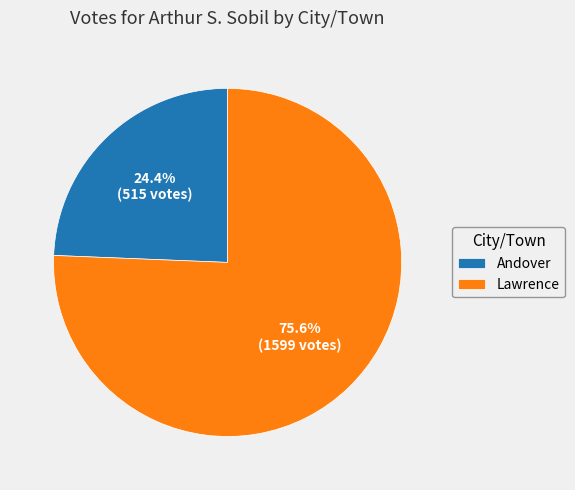

How many slices are in this pie chart?

2